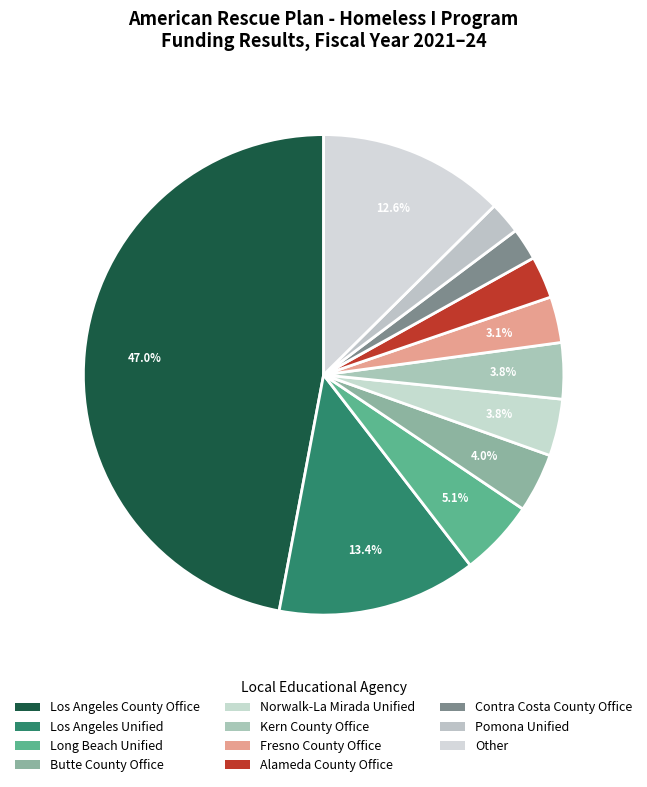

The Contra Costa County Office slice represents 13% of the pie. True or false?

False